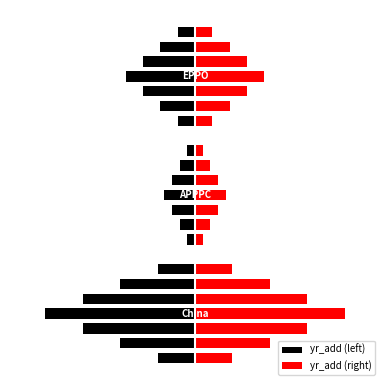

What is the sum of all yr_add (left) values?

-324.1